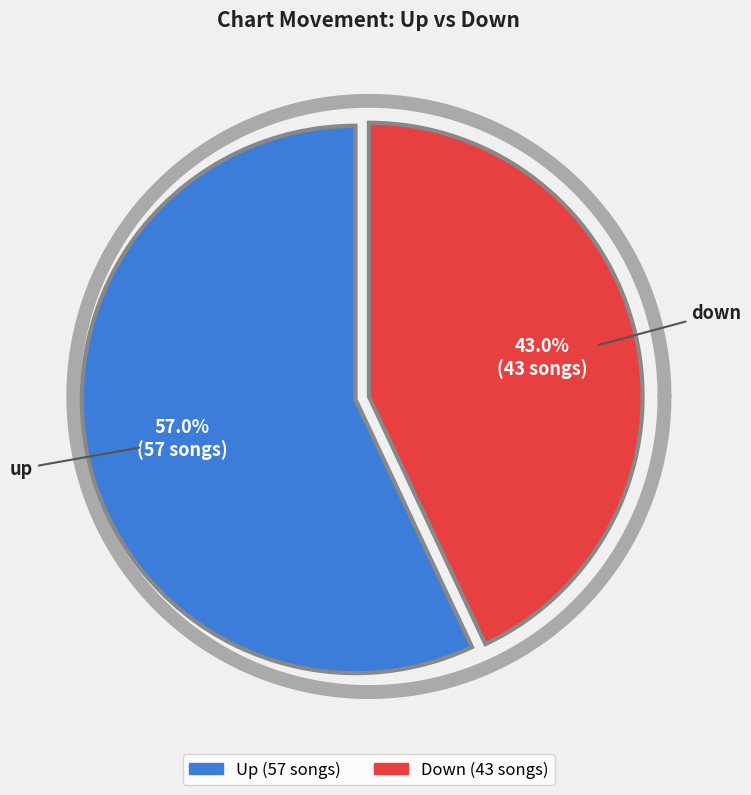

Which category accounts for the majority?

up